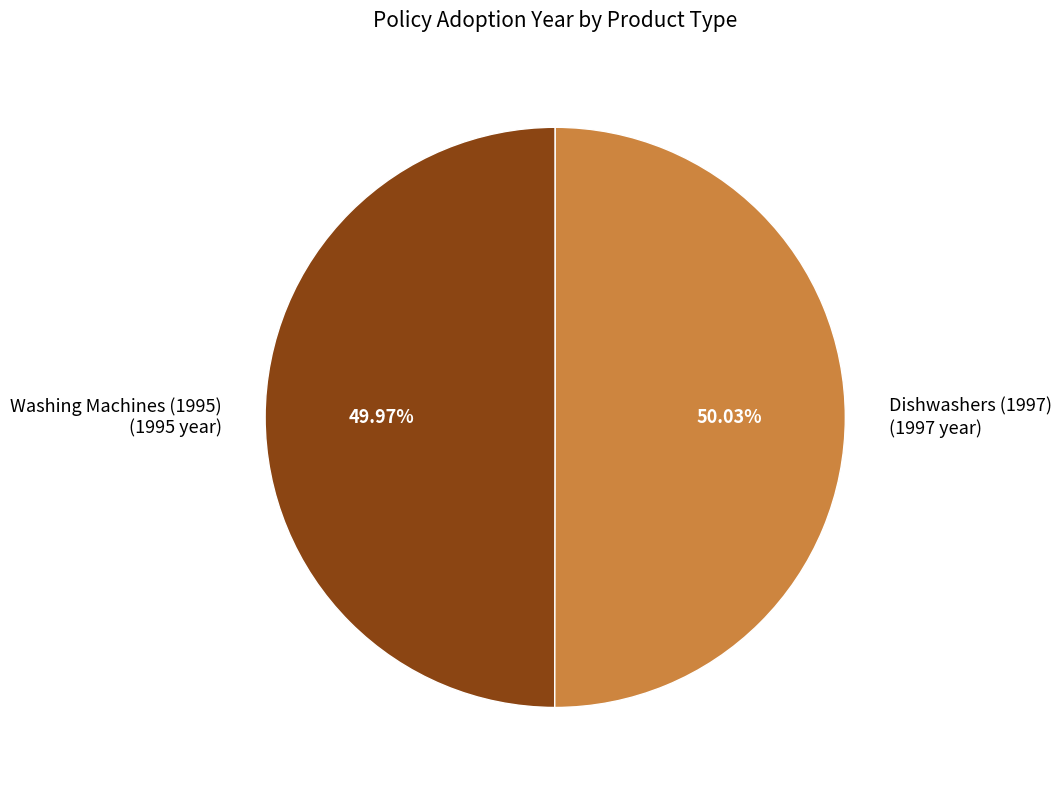

Is there a majority slice in this chart?

Yes